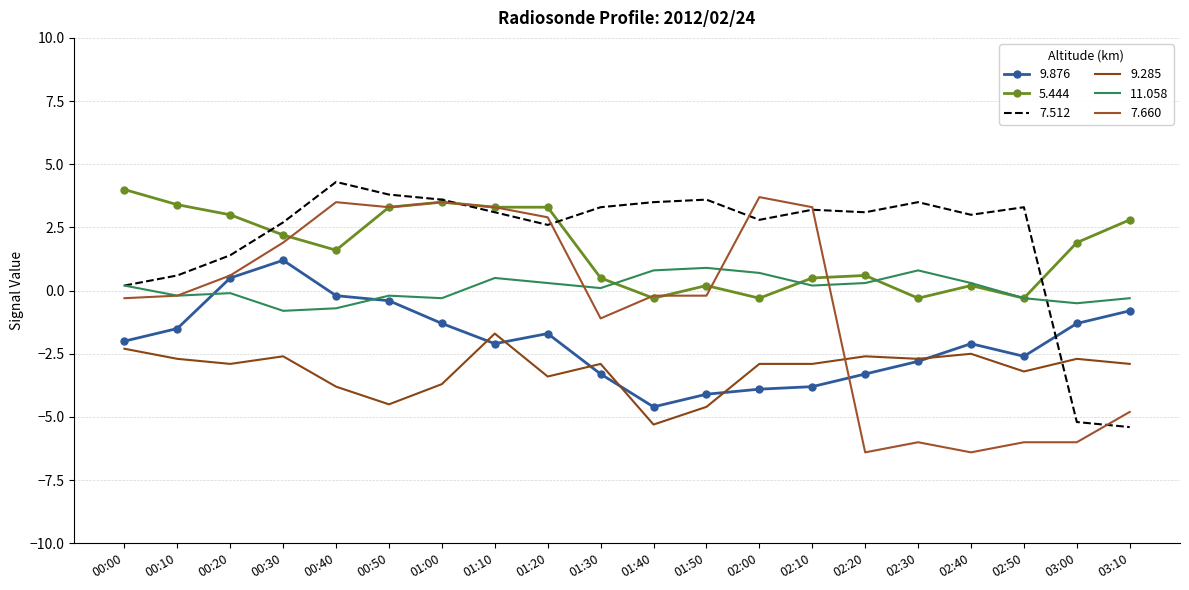

At which category does 7.512 reach its first local valley?

01:20